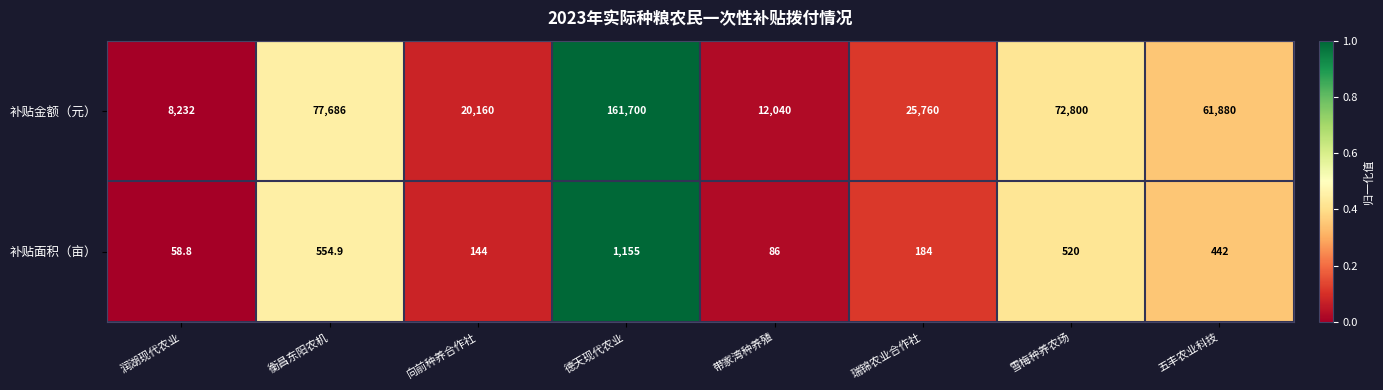

Reading left to right, extract all data points from this chart.

补贴金额（元）: 润湖现代农业=8232.0	衡昌东阳农机=77686.0	向前种养合作社=20160.0	德天现代农业=161700.0	带家湾种养殖=12040.0	瑞锦农业合作社=25760.0	雪梅种养农场=72800.0	五丰农业科技=61880.0
补贴面积（亩）: 润湖现代农业=58.8	衡昌东阳农机=554.9	向前种养合作社=144.0	德天现代农业=1155.0	带家湾种养殖=86.0	瑞锦农业合作社=184.0	雪梅种养农场=520.0	五丰农业科技=442.0